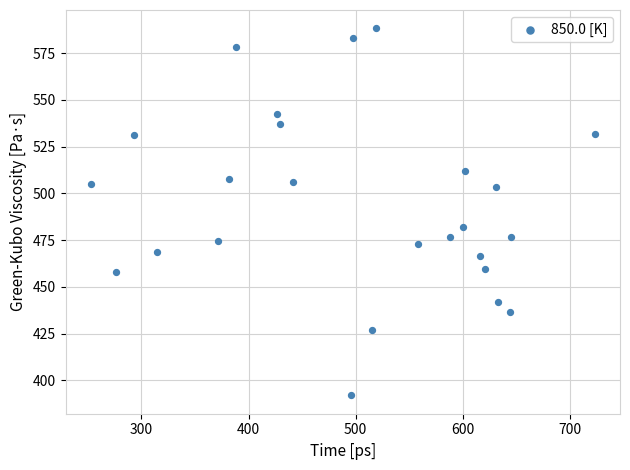

What Y value in the scatter plot is closest to 490?

481.9